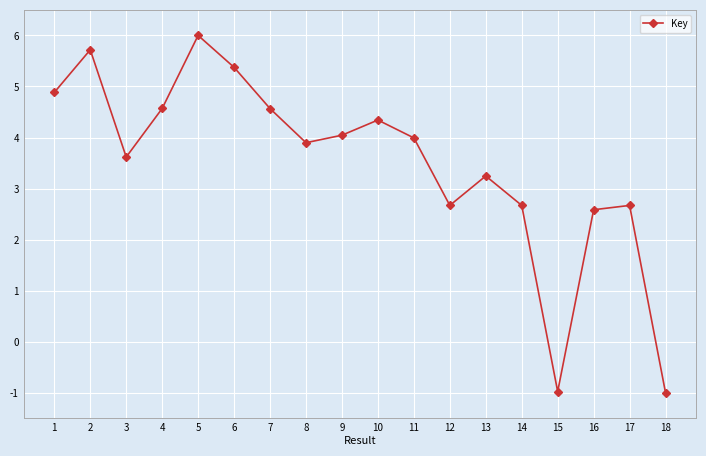

Which has a higher value, 16 or 12?

12